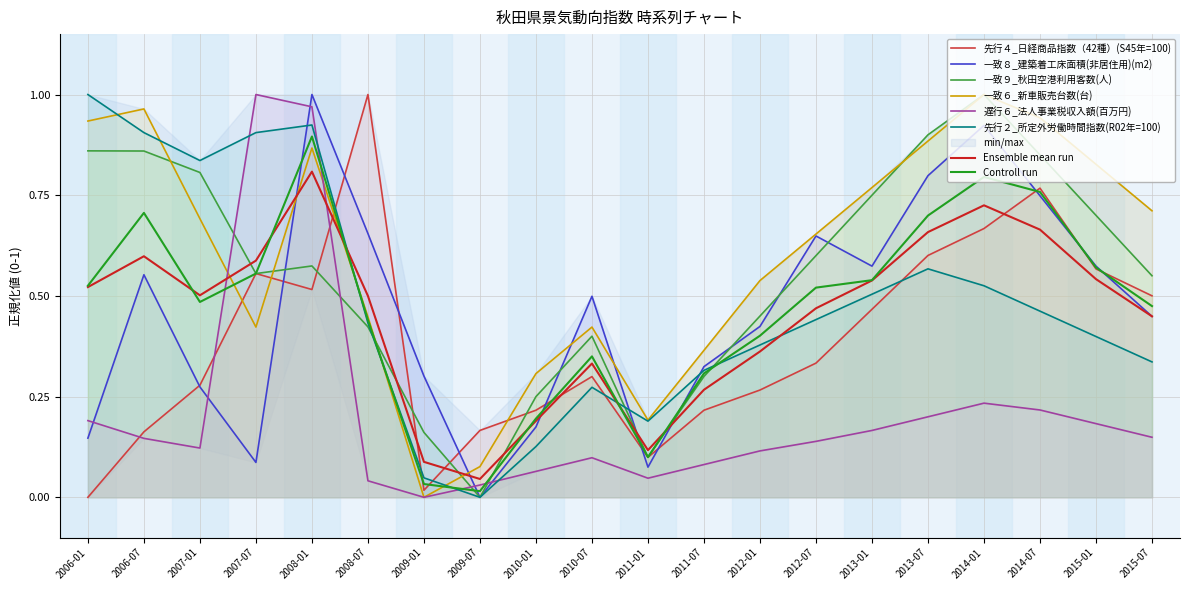

Is the value of 先行２_所定外労働時間指数(R02年=100) at 2014-07 greater than the value of Ensemble mean run at 2009-01?

Yes